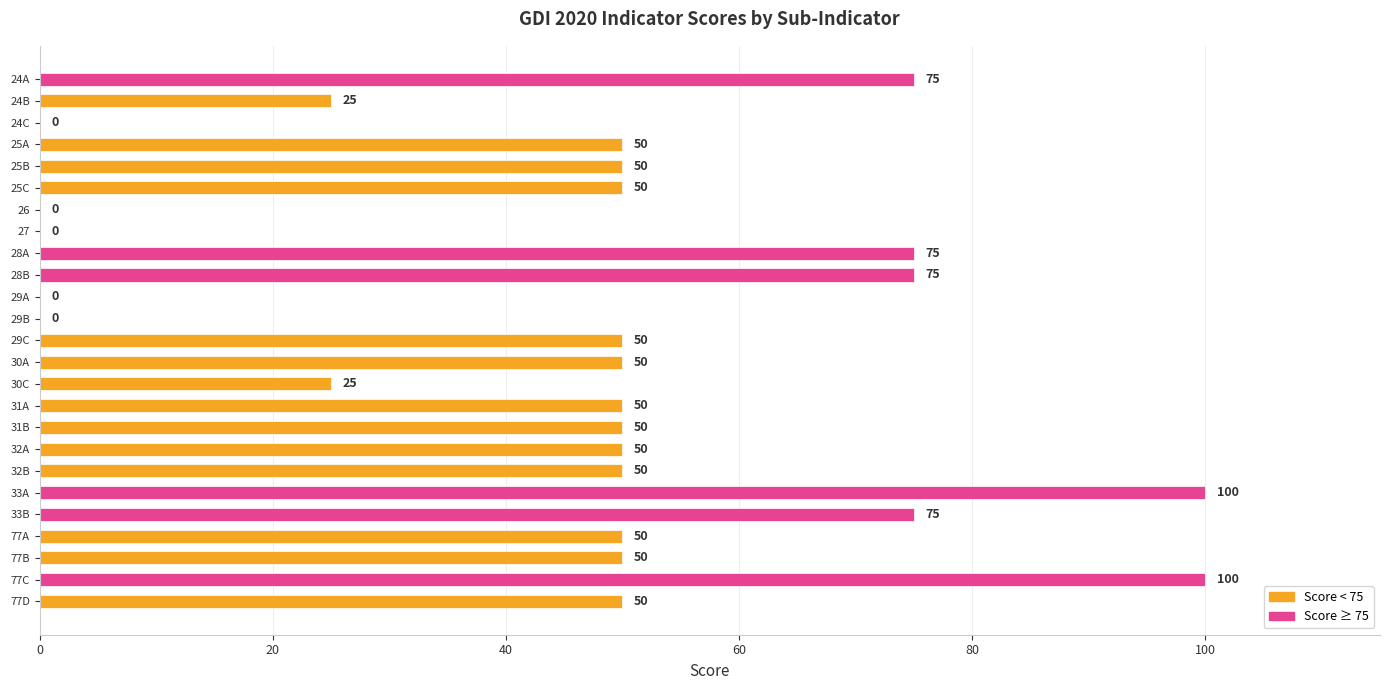

How many values are between 25 and 50?

14